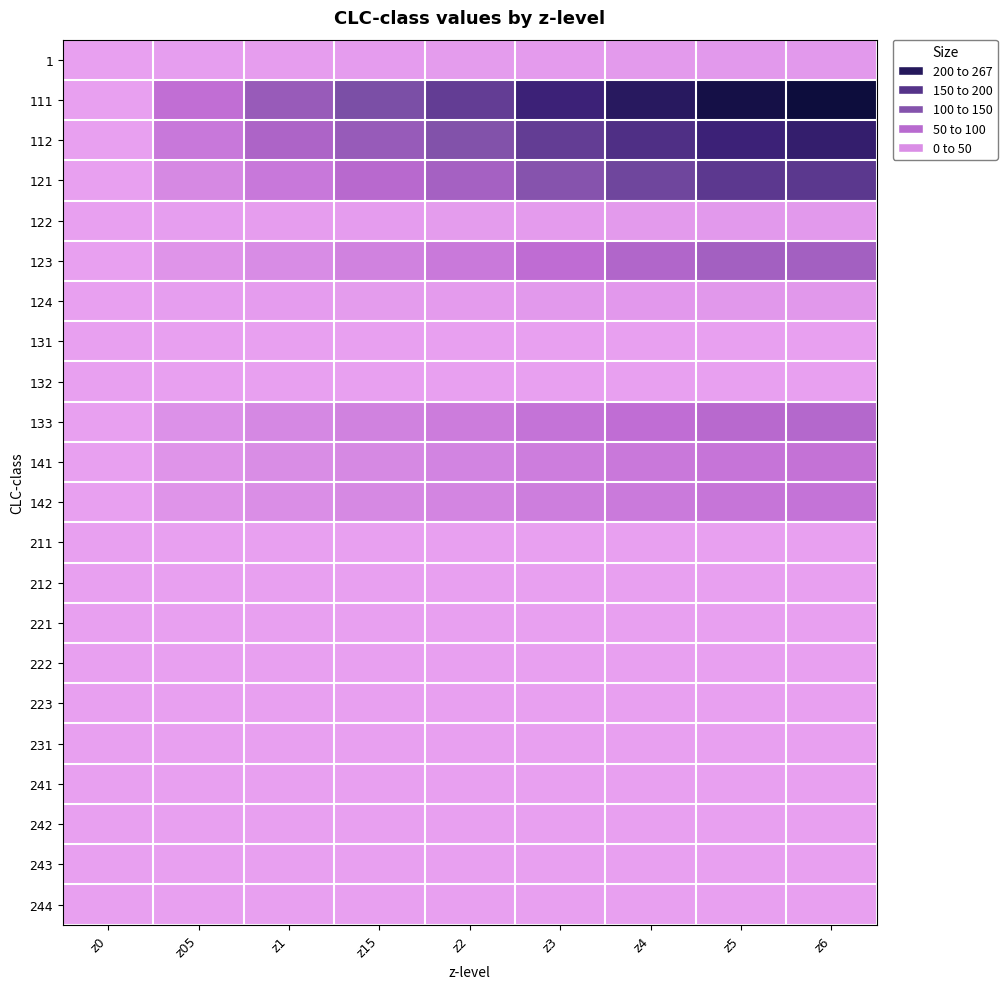

Rank the series by their maximum value, from lowest to highest.

131, 132, 243, 244, 241, 242, 222, 221, 231, 223, 212, 211, 1, 122, 124, 142, 141, 133, 123, 121, 112, 111